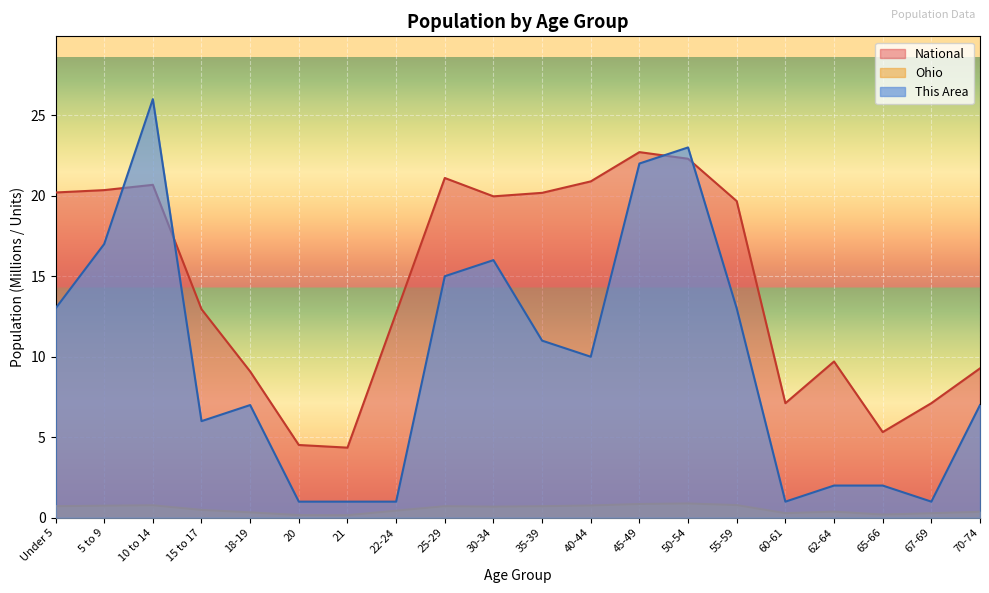

Reading left to right, transcribe all the data shown in this chart.

This Area: Under 5=13.0	5 to 9=17.0	10 to 14=26.0	15 to 17=6.0	18-19=7.0	20=1.0	21=1.0	22-24=1.0	25-29=15.0	30-34=16.0	35-39=11.0	40-44=10.0	45-49=22.0	50-54=23.0	55-59=13.0	60-61=1.0	62-64=2.0	65-66=2.0	67-69=1.0	70-74=7.0
Ohio: Under 5=0.7	5 to 9=0.7	10 to 14=0.8	15 to 17=0.5	18-19=0.3	20=0.2	21=0.2	22-24=0.4	25-29=0.7	30-34=0.7	35-39=0.7	40-44=0.8	45-49=0.9	50-54=0.9	55-59=0.8	60-61=0.3	62-64=0.4	65-66=0.2	67-69=0.3	70-74=0.4
National: Under 5=20.2	5 to 9=20.3	10 to 14=20.7	15 to 17=13.0	18-19=9.1	20=4.5	21=4.4	22-24=12.7	25-29=21.1	30-34=20.0	35-39=20.2	40-44=20.9	45-49=22.7	50-54=22.3	55-59=19.7	60-61=7.1	62-64=9.7	65-66=5.3	67-69=7.1	70-74=9.3